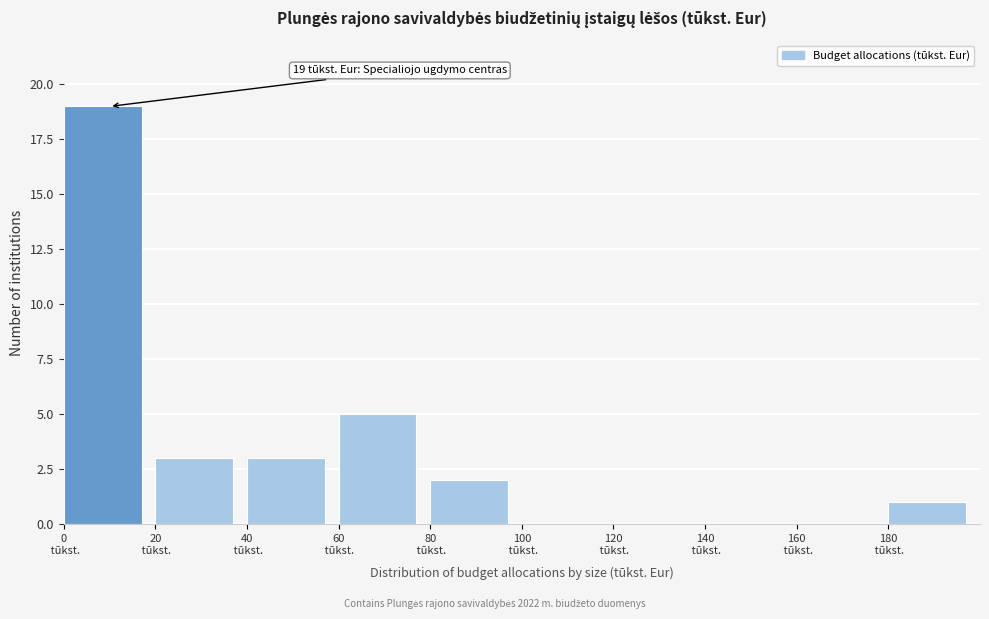

Over which range of the x-axis is the bar tallest?

0 to 20